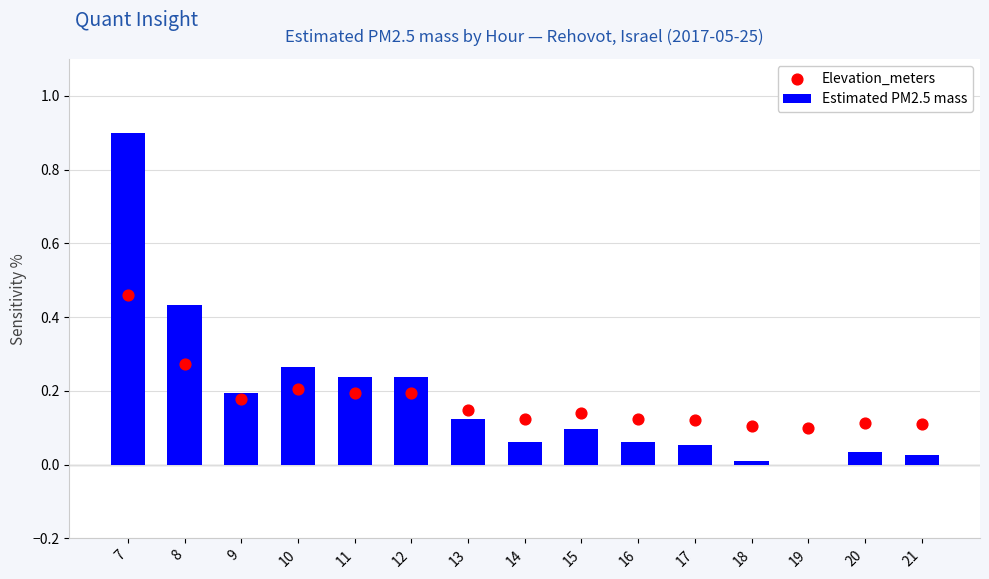

Which series contains the lowest Y value?

Estimated PM2.5 mass